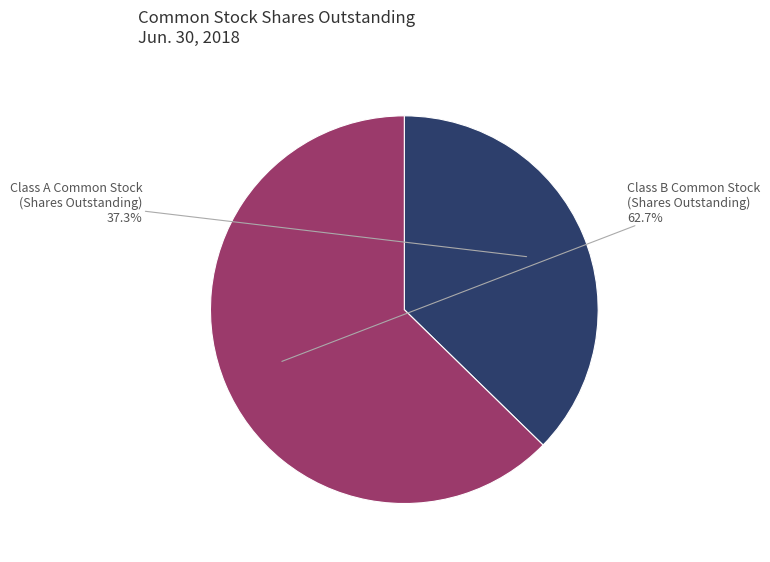

To the nearest percent, what is the difference between the largest and smallest slice percentages?

25%